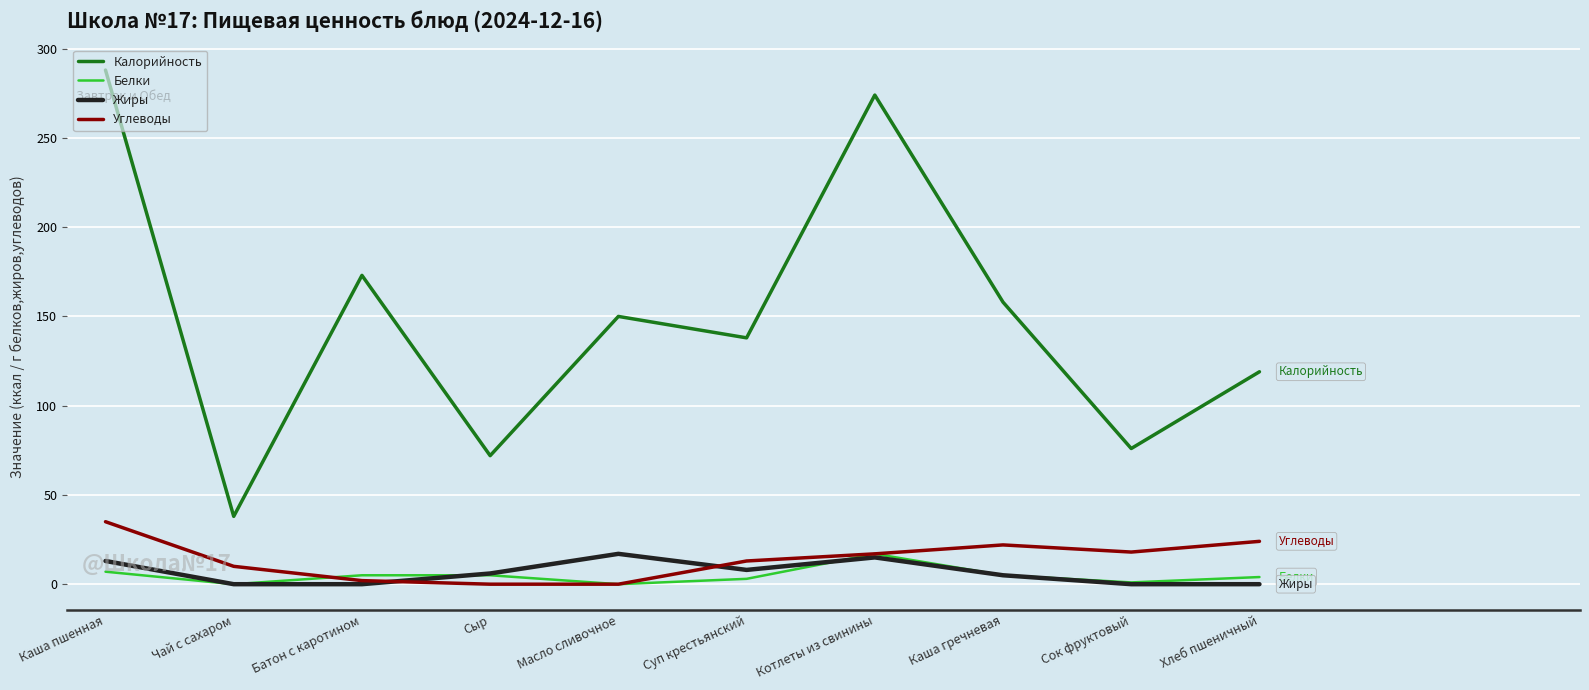

What is the greatest value displayed?

288